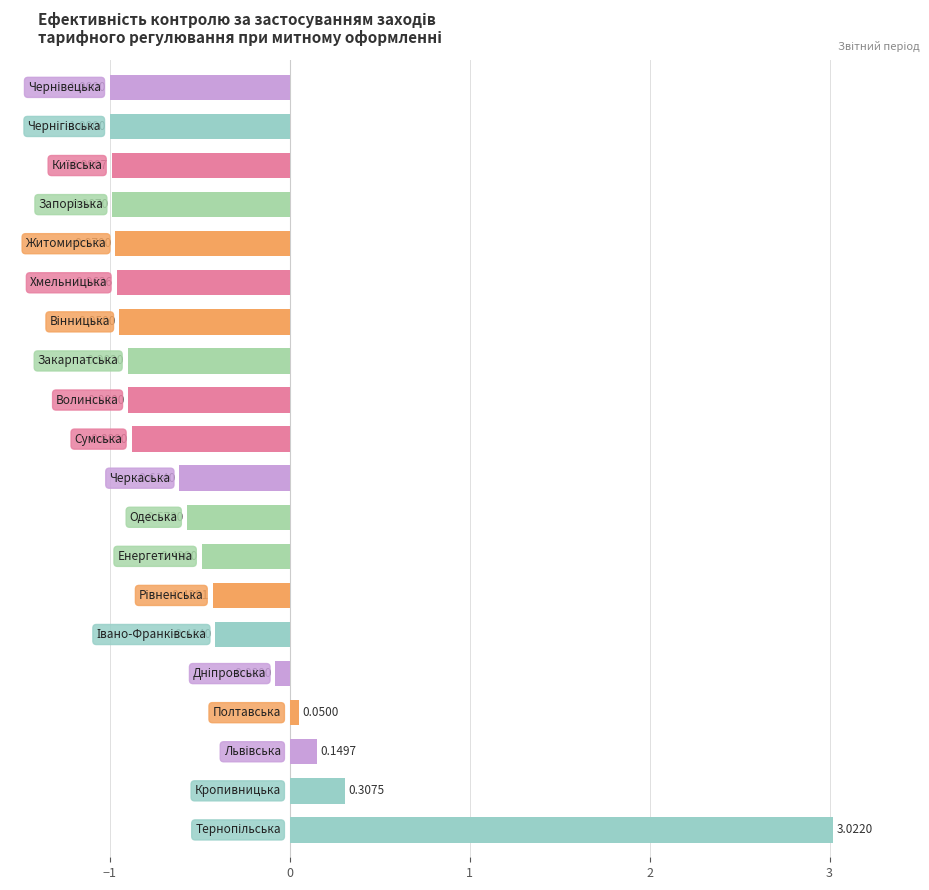

What is the sum of all values?

-8.6